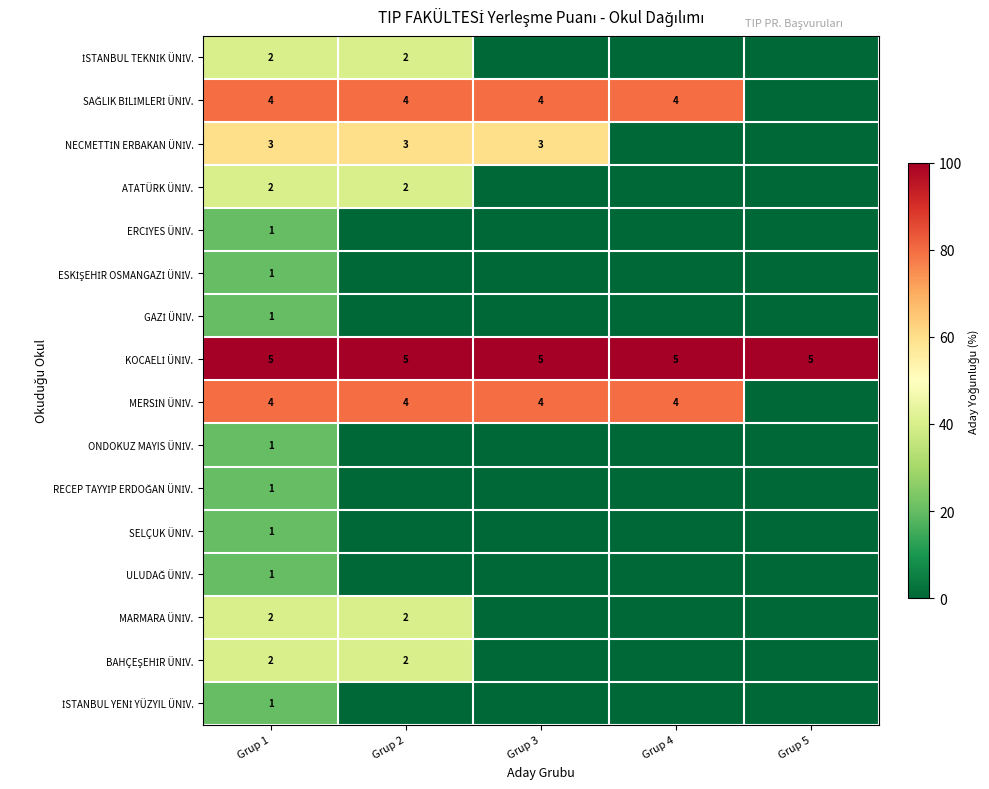

What is the total value across all series at Grup 1?

32